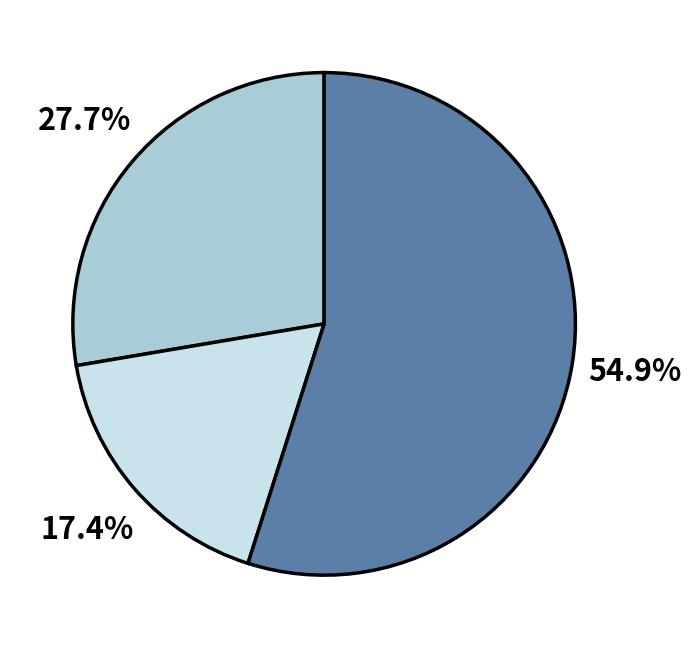

Is there any slice that represents more than half of the pie?

Yes